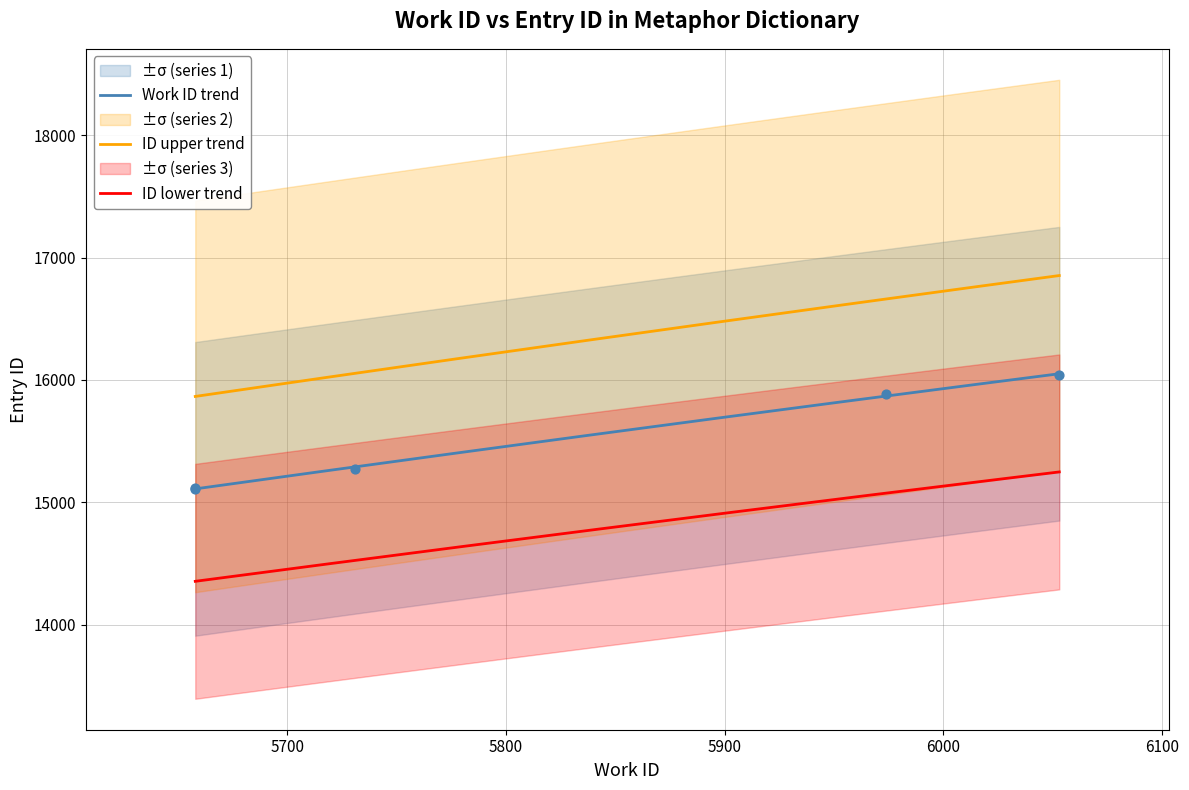

What is the highest value of the ID upper trend series?

16853.6